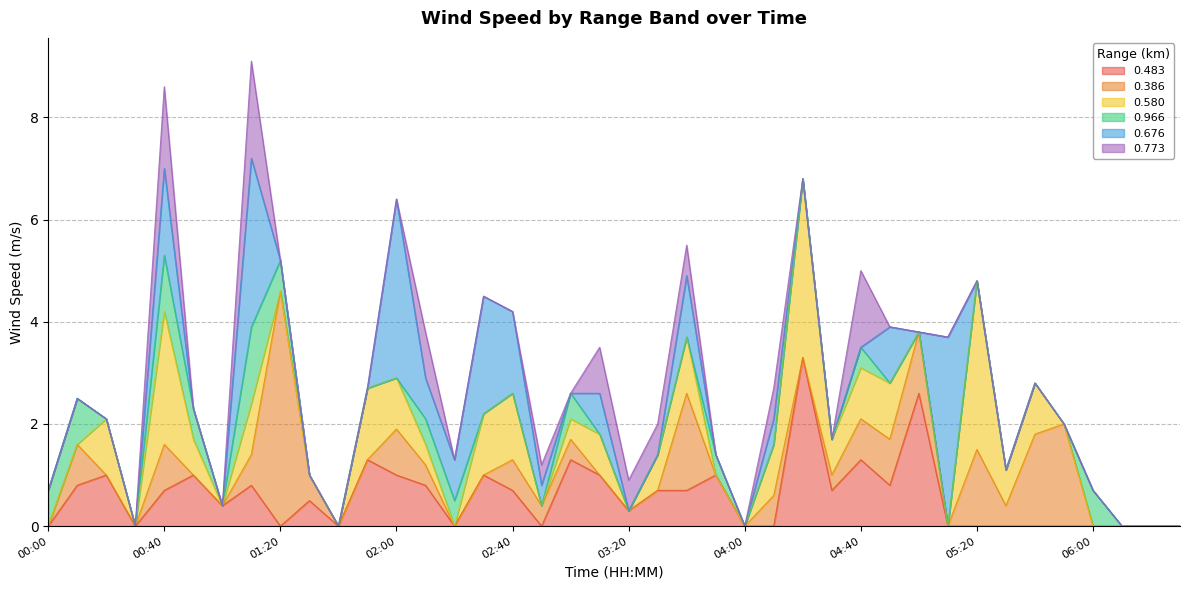

What is the highest value of the 0.483 series?

3.3